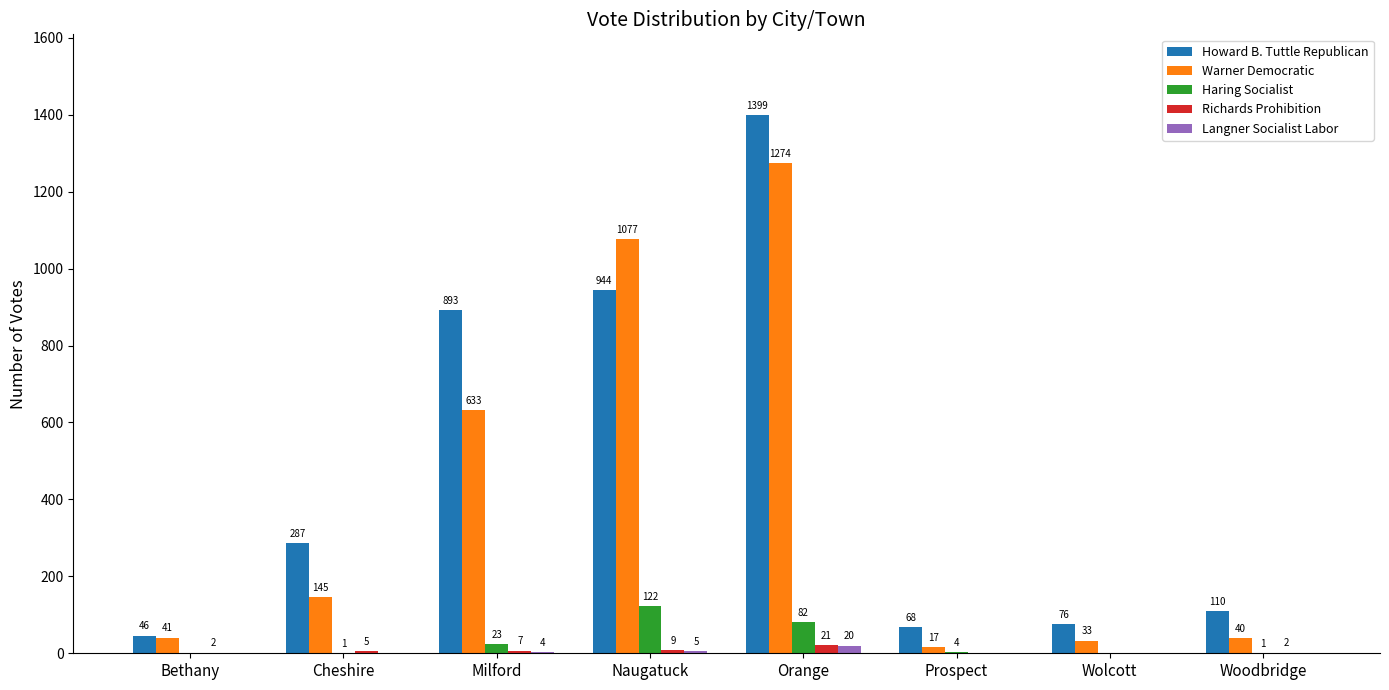

What is the maximum value shown in the chart?

1399